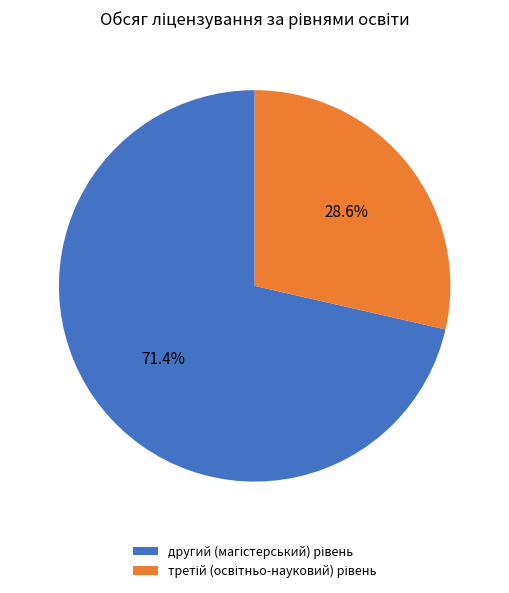

To the nearest percent, what is the difference between the largest and smallest slice percentages?

43%